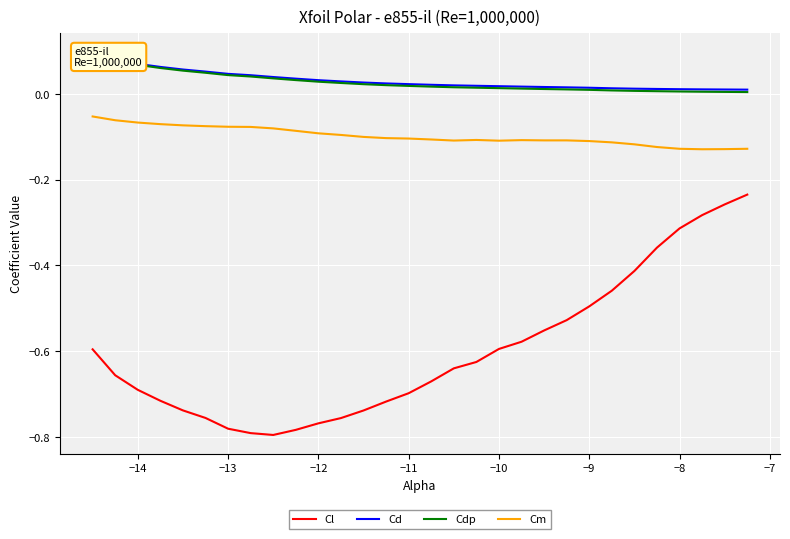

True or false: Cm and Cl cross at least once.

False